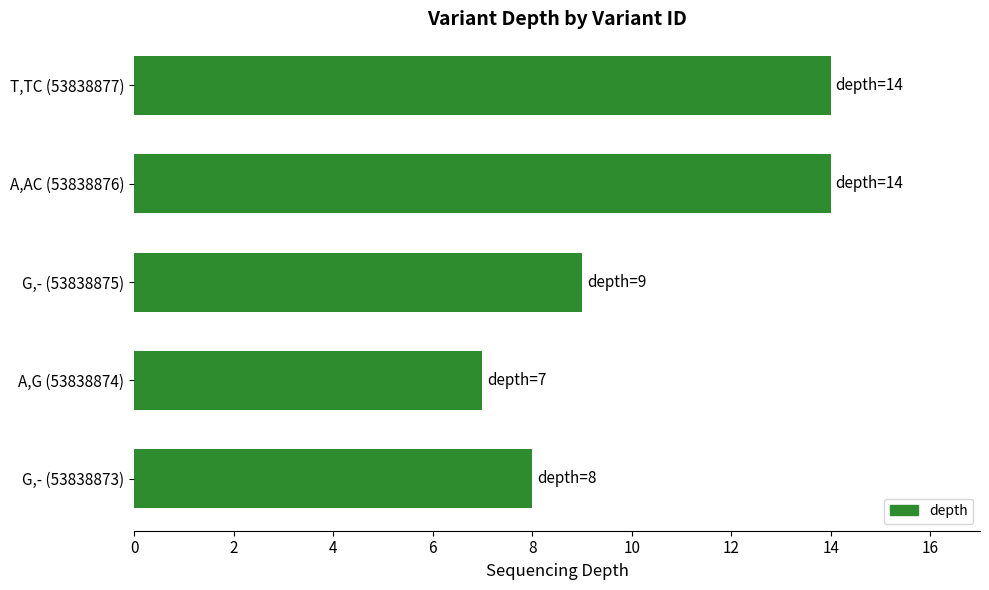

Reading bottom to top, list all the values displayed in this chart.

G,- (53838873)=8	A,G (53838874)=7	G,- (53838875)=9	A,AC (53838876)=14	T,TC (53838877)=14